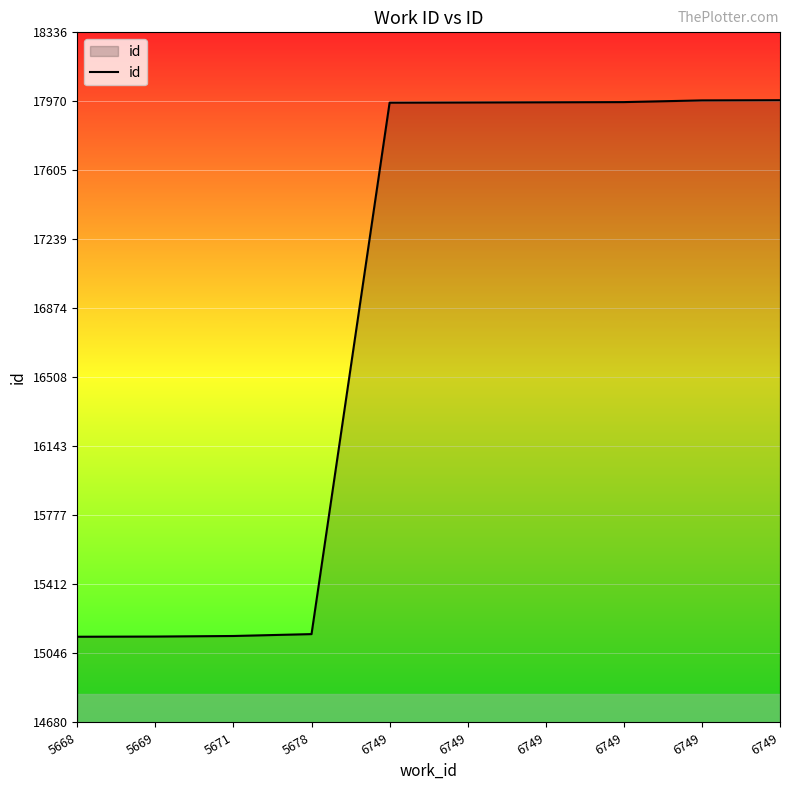

Reading left to right, what are all the values shown in this chart?

5668=15135	5669=15136	5671=15139	5678=15149	6749=17964	6749=17965	6749=17966	6749=17967	6749=17976	6749=17977